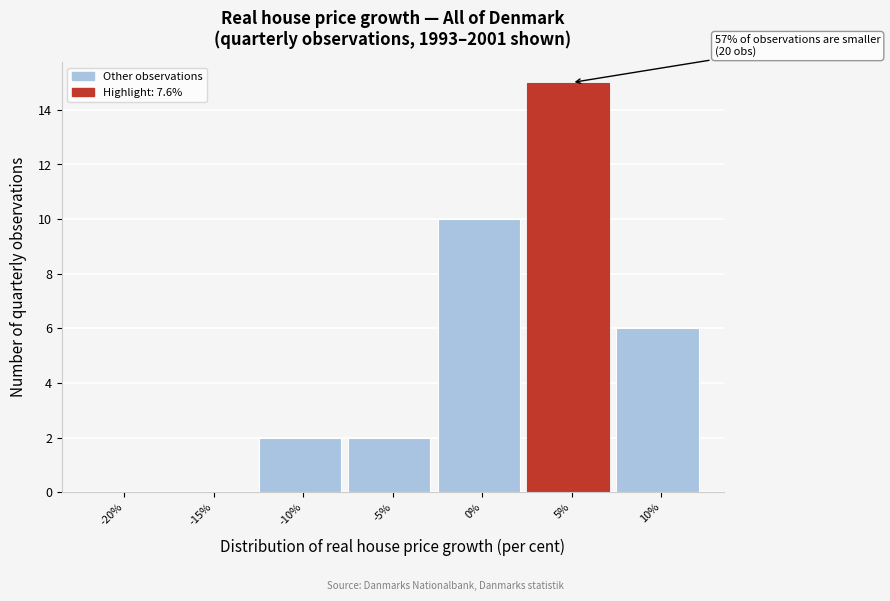

Reading left to right, extract all data points from this chart.

-20%=0	-15%=0	-10%=2	-5%=2	0%=10	5%=15	10%=6